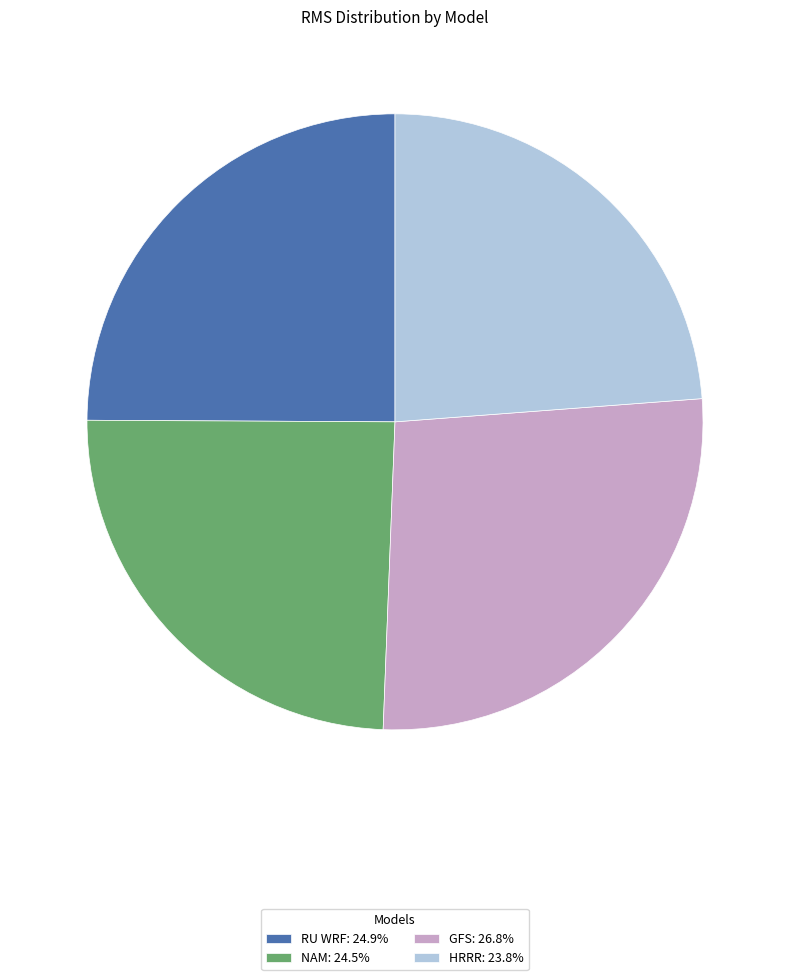

Which slice is the smallest?

HRRR